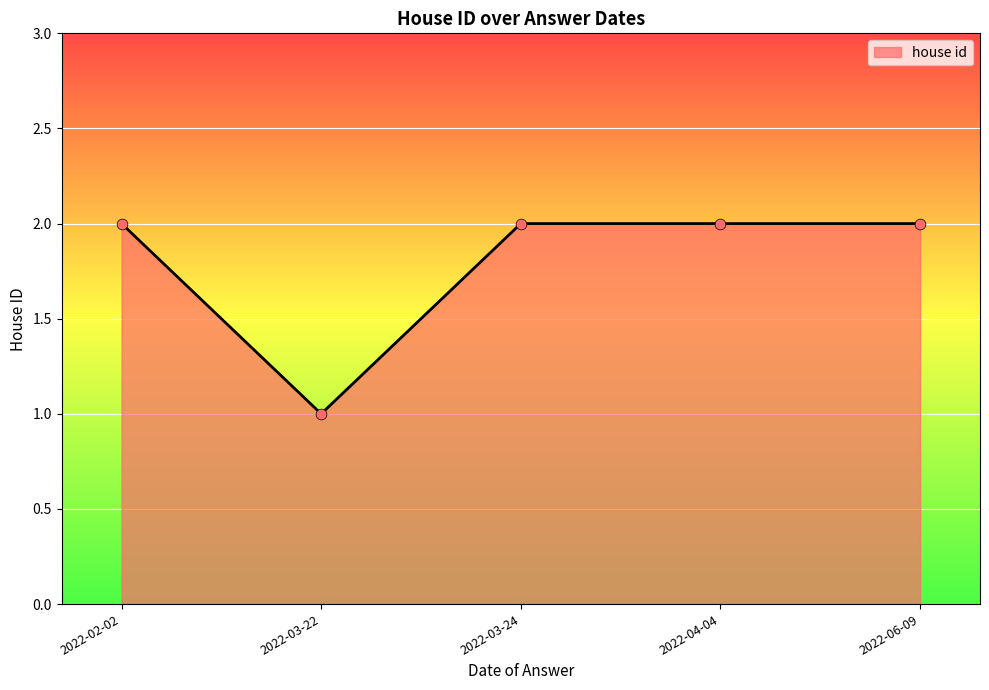

What is the change in value from 2022-03-22 to 2022-03-24?

+1